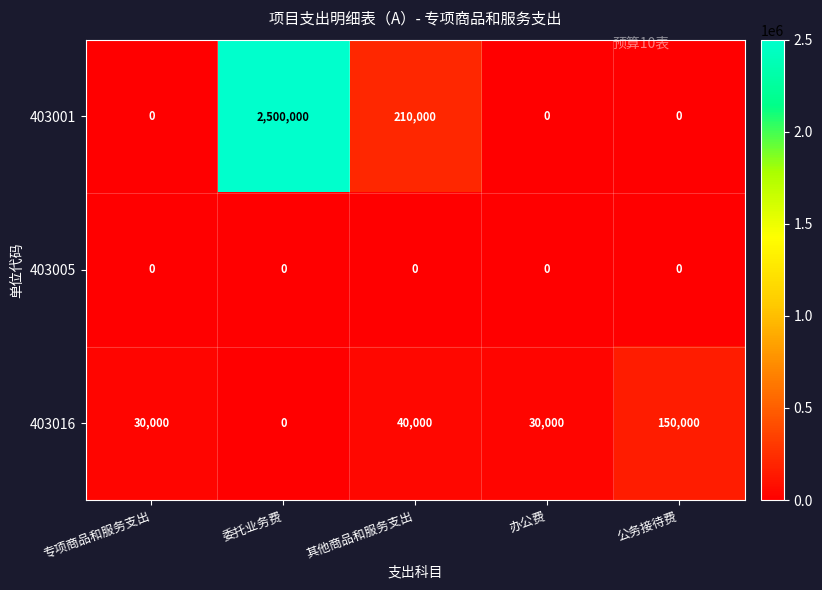

What is the greatest value displayed?

2500000